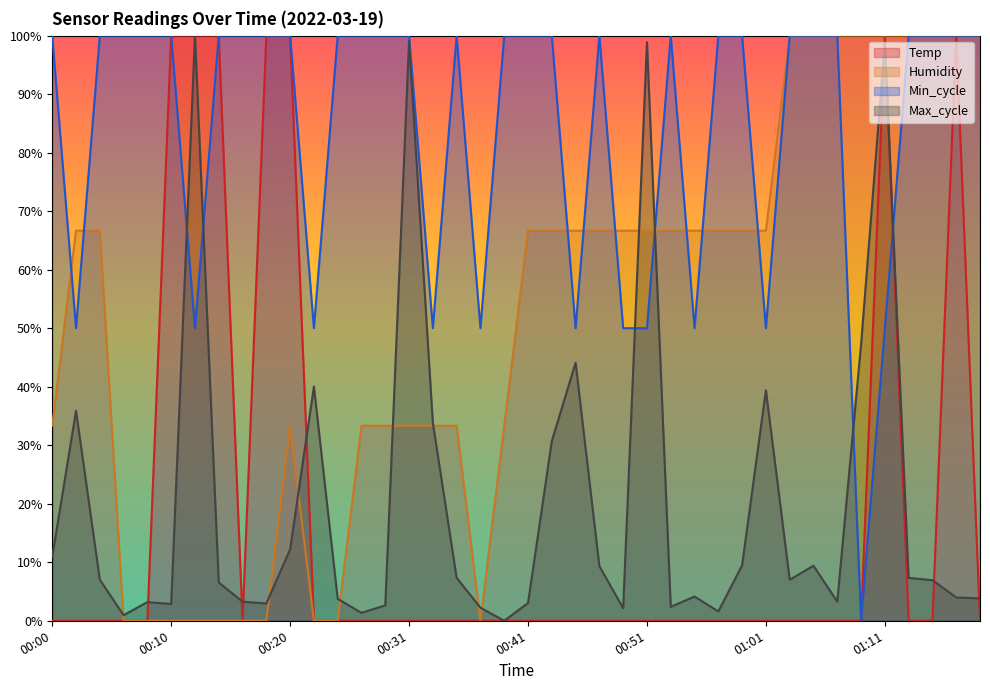

Rank the categories by Min_cycle value from highest to lowest.

00:00, 00:04, 00:06, 00:08, 00:10, 00:14, 00:16, 00:18, 00:20, 00:25, 00:27, 00:29, 00:31, 00:35, 00:39, 00:41, 00:43, 00:47, 00:53, 00:57, 00:59, 01:03, 01:05, 01:07, 01:13, 01:16, 01:18, 01:20, 00:02, 00:12, 00:22, 00:33, 00:37, 00:45, 00:49, 00:51, 00:55, 01:01, 01:11, 01:09